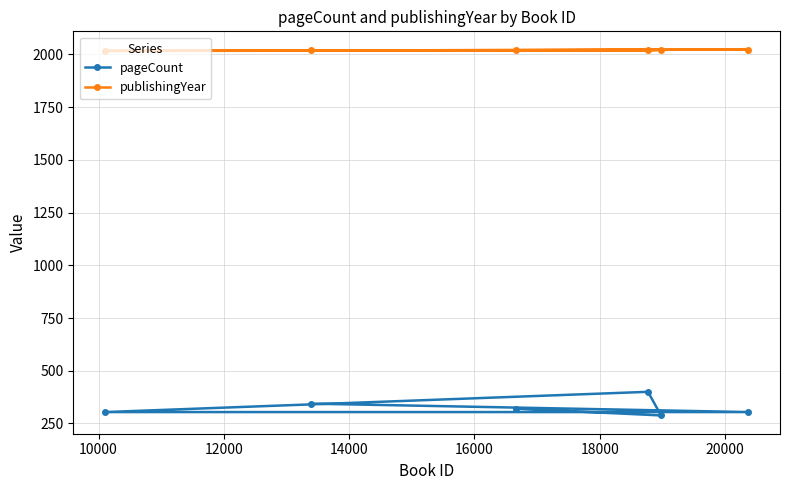

What is the minimum value shown in the chart?

288